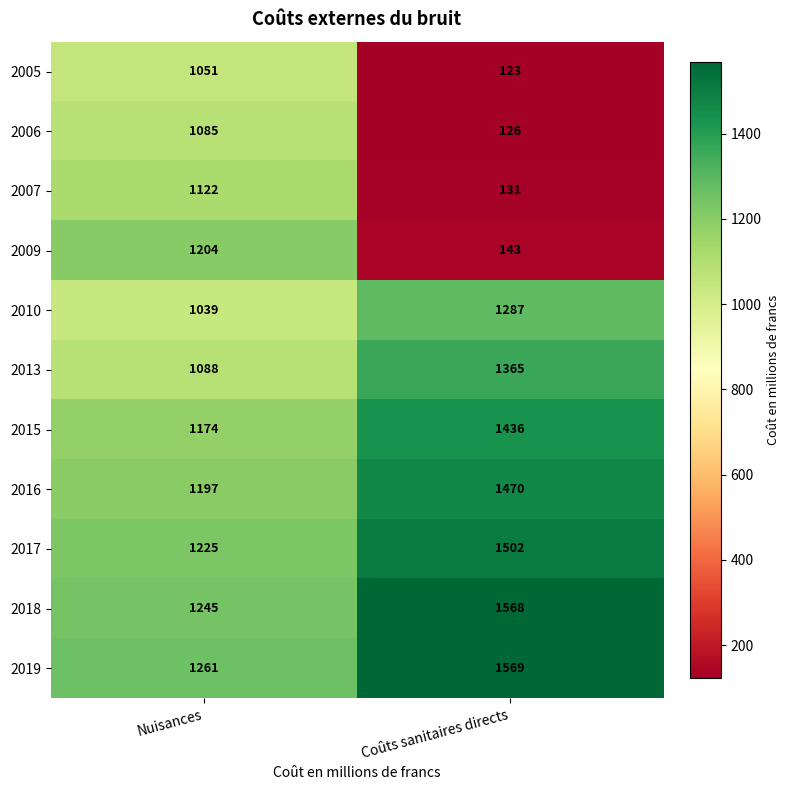

What is the difference between the 2009 values at Coûts sanitaires directs and Nuisances?

1061